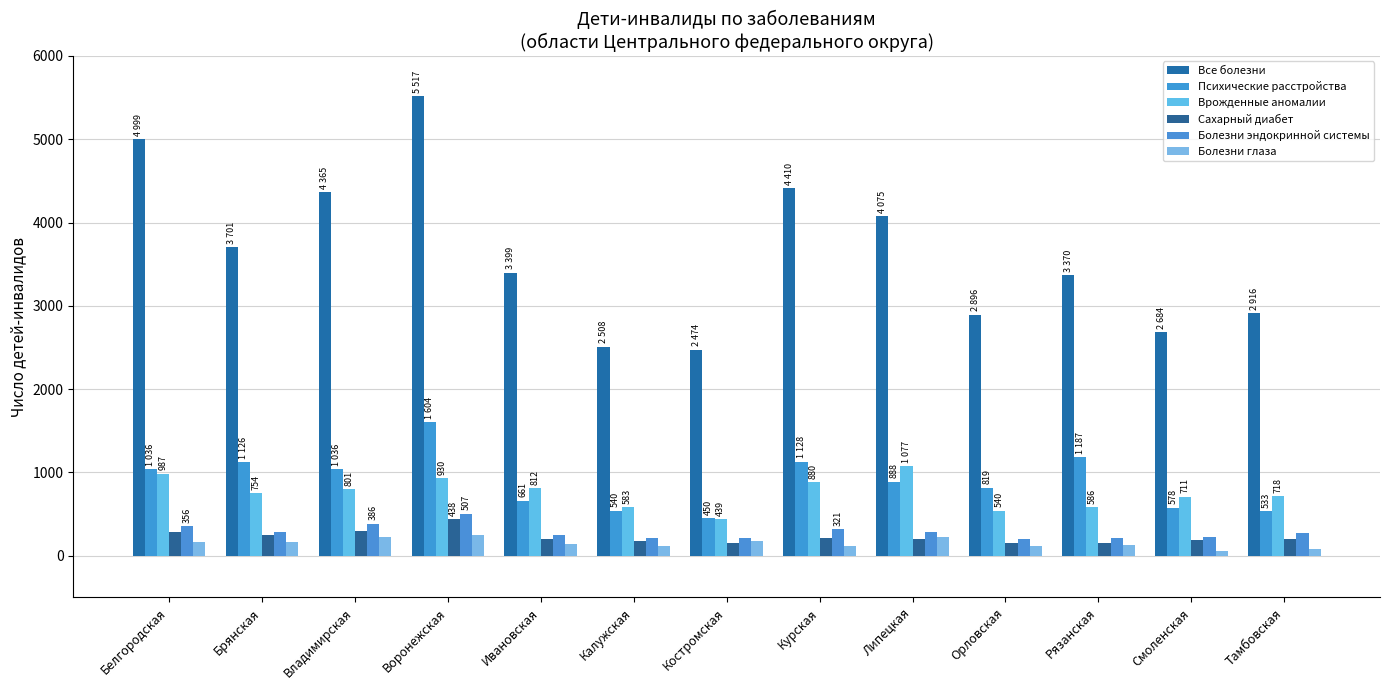

Reading left to right, transcribe all the data shown in this chart.

Все болезни: Белгородская=4999	Брянская=3701	Владимирская=4365	Воронежская=5517	Ивановская=3399	Калужская=2508	Костромская=2474	Курская=4410	Липецкая=4075	Орловская=2896	Рязанская=3370	Смоленская=2684	Тамбовская=2916
Психические расстройства: Белгородская=1036	Брянская=1126	Владимирская=1036	Воронежская=1604	Ивановская=661	Калужская=540	Костромская=450	Курская=1128	Липецкая=888	Орловская=819	Рязанская=1187	Смоленская=578	Тамбовская=533
Врожденные аномалии: Белгородская=987	Брянская=754	Владимирская=801	Воронежская=930	Ивановская=812	Калужская=583	Костромская=439	Курская=880	Липецкая=1077	Орловская=540	Рязанская=586	Смоленская=711	Тамбовская=718
Сахарный диабет: Белгородская=288	Брянская=244	Владимирская=292	Воронежская=438	Ивановская=202	Калужская=175	Костромская=157	Курская=208	Липецкая=200	Орловская=157	Рязанская=148	Смоленская=185	Тамбовская=207
Болезни эндокринной системы: Белгородская=356	Брянская=285	Владимирская=386	Воронежская=507	Ивановская=250	Калужская=215	Костромская=211	Курская=321	Липецкая=282	Орловская=203	Рязанская=215	Смоленская=225	Тамбовская=271
Болезни глаза: Белгородская=165	Брянская=170	Владимирская=229	Воронежская=248	Ивановская=146	Калужская=115	Костромская=177	Курская=122	Липецкая=228	Орловская=118	Рязанская=131	Смоленская=62	Тамбовская=78